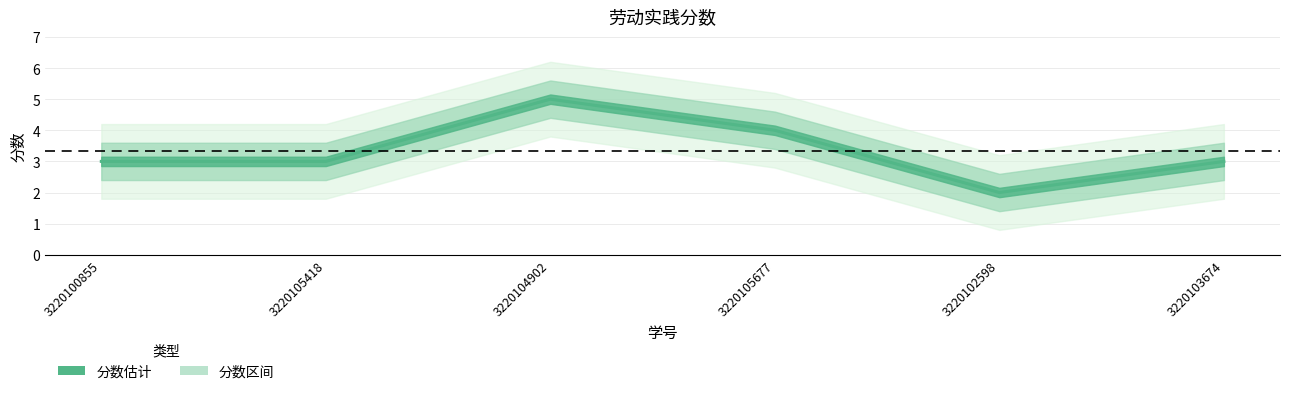

List the labels in order of value, largest first.

3220104902, 3220105677, 3220100855, 3220105418, 3220103674, 3220102598